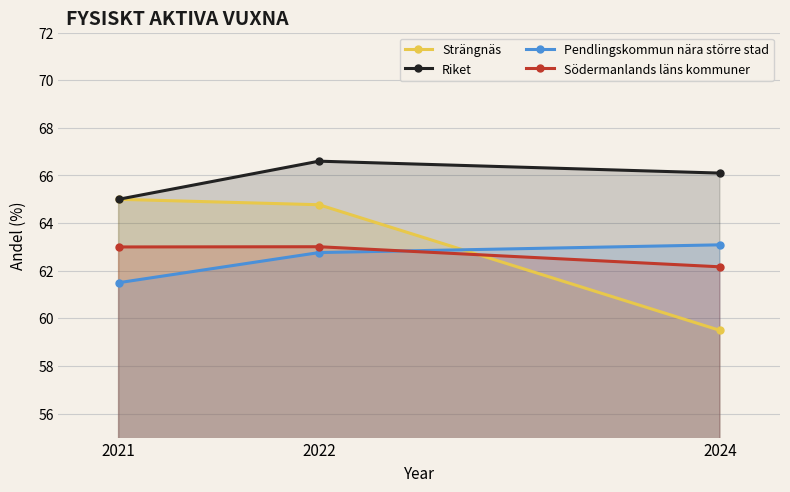

What is the average value of the Riket series?

65.9